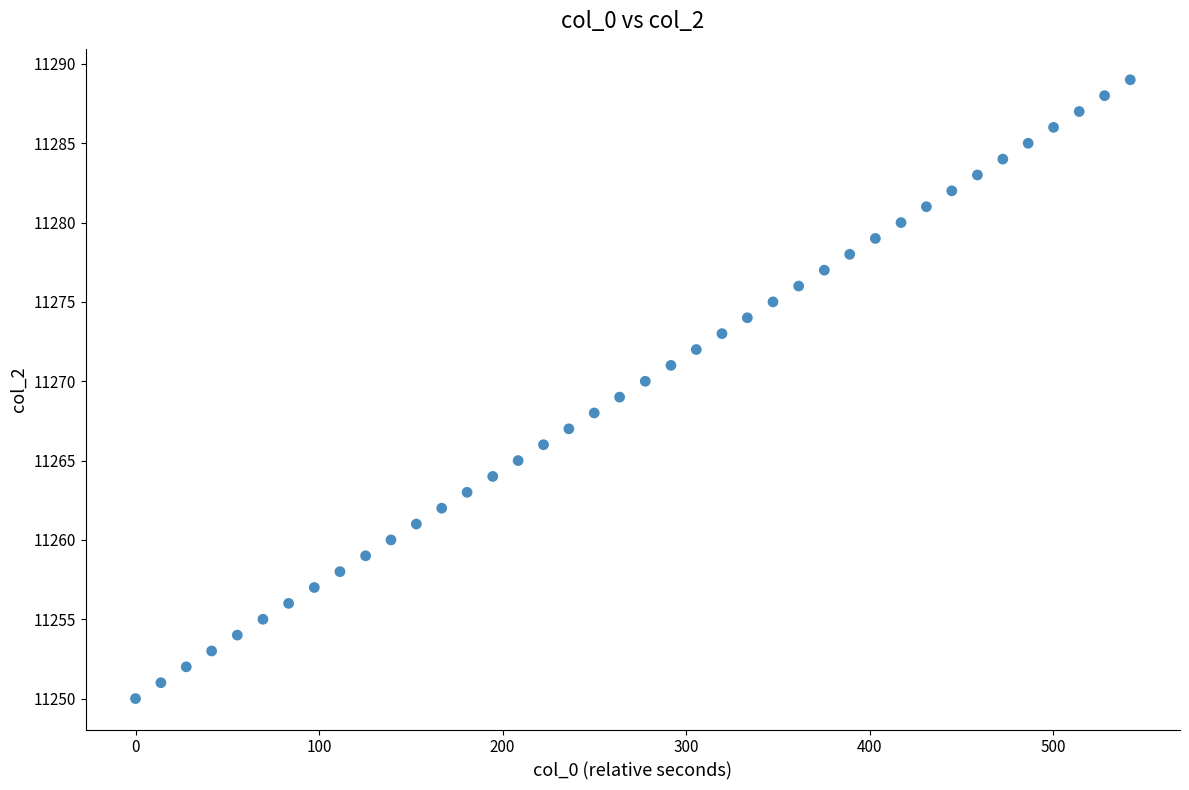

What is the range of Y values (max minus min)?

39